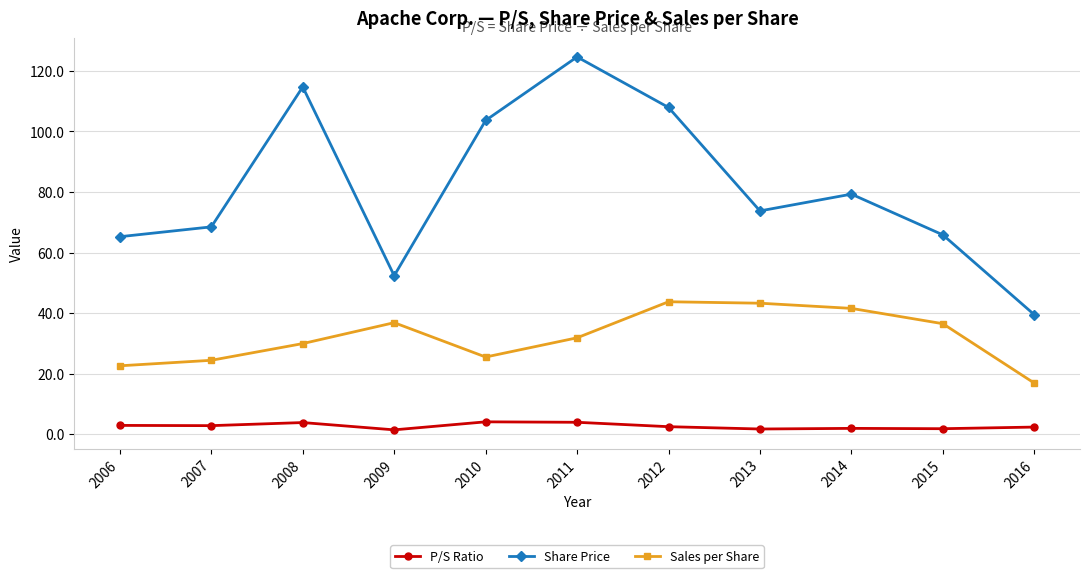

What is the difference between the Sales per Share values at 2015 and 2010?

11.0